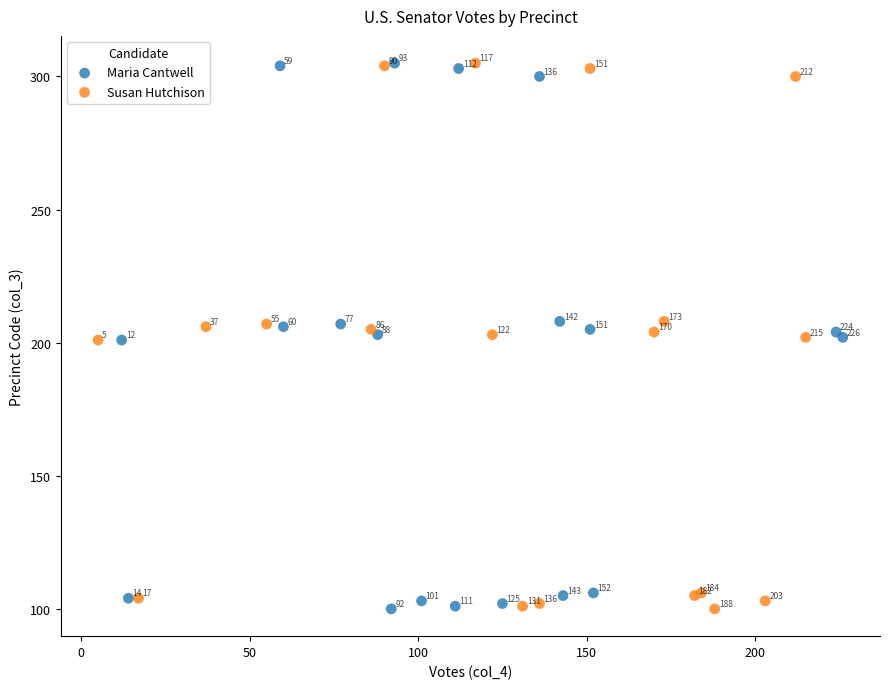

What are all the series names shown in the legend?

Maria Cantwell, Susan Hutchison